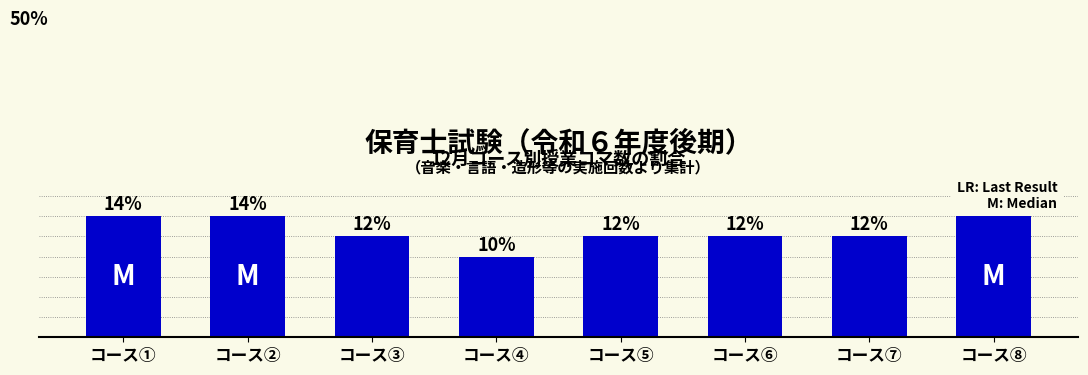

Which label corresponds to the largest value in the chart?

コース①